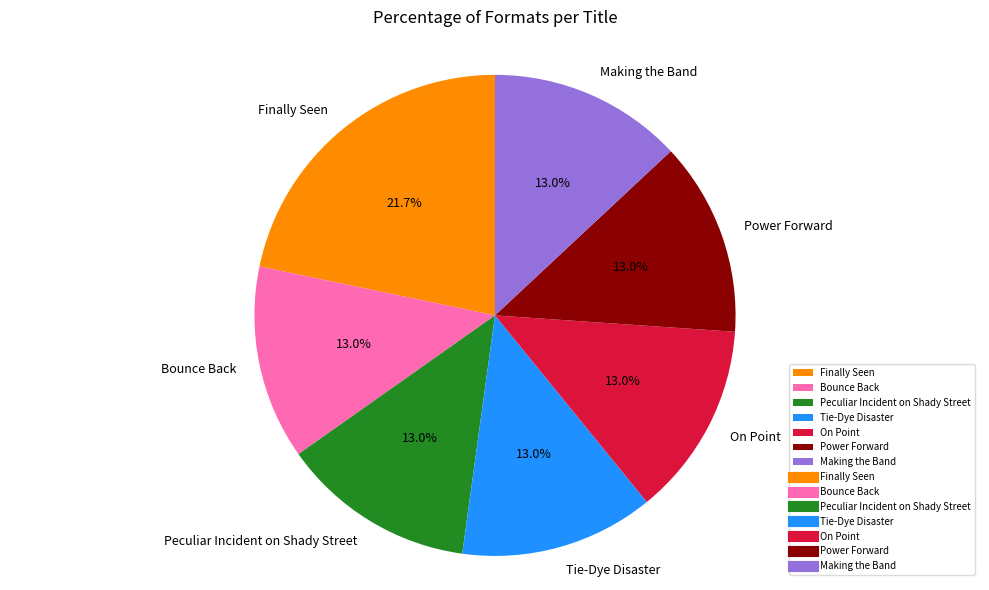

What is the ratio of the value at Finally Seen to the value at Tie-Dye Disaster?

1.7